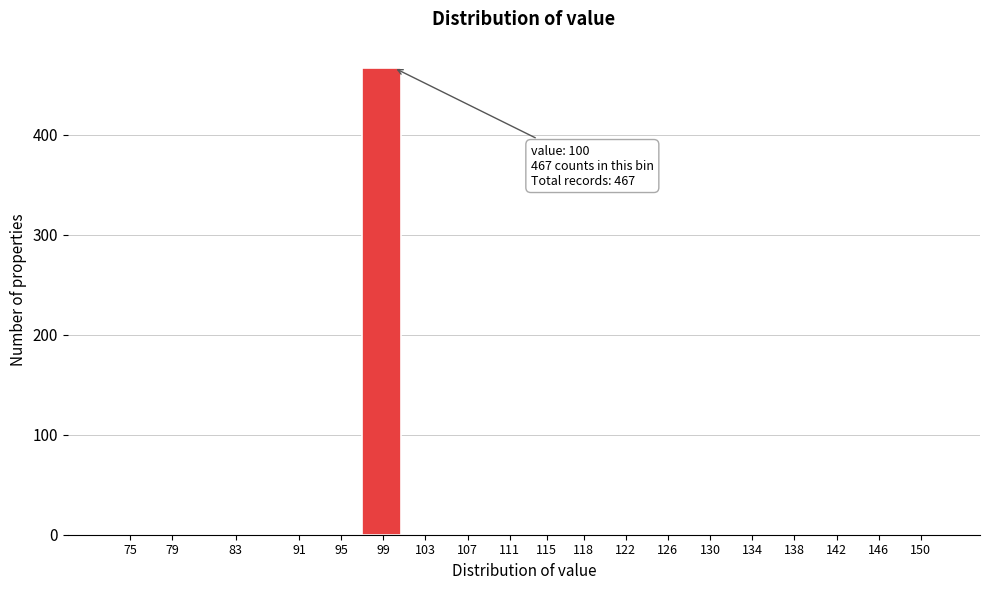

Reading left to right, transcribe all the data shown in this chart.

75=0	79=0	83=0	91=0	95=0	99=467	103=0	107=0	111=0	115=0	118=0	122=0	126=0	130=0	134=0	138=0	142=0	146=0	150=0